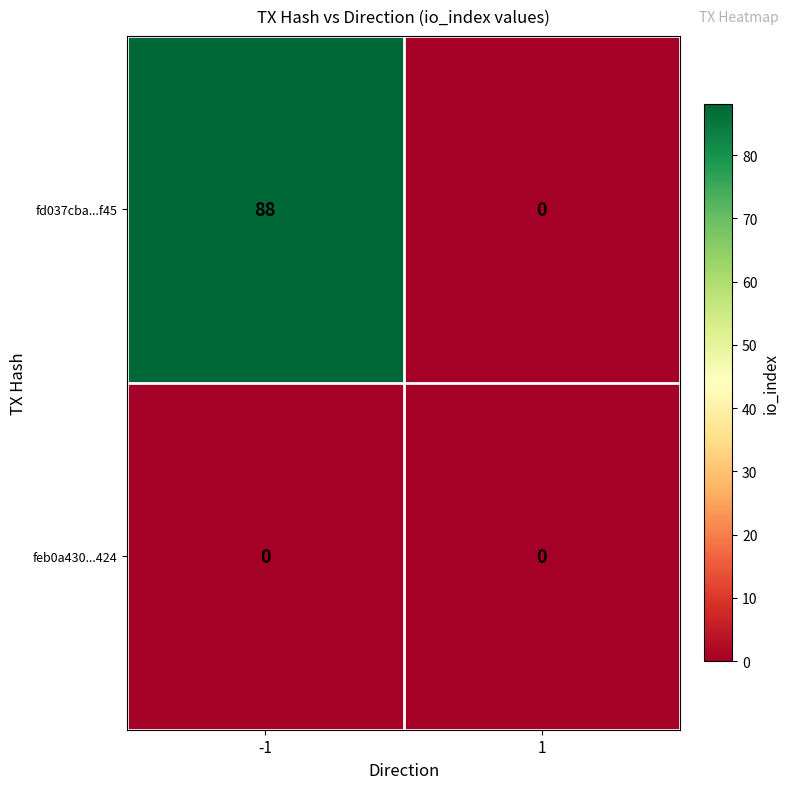

Which series has the largest total across all categories?

fd037cba...f45